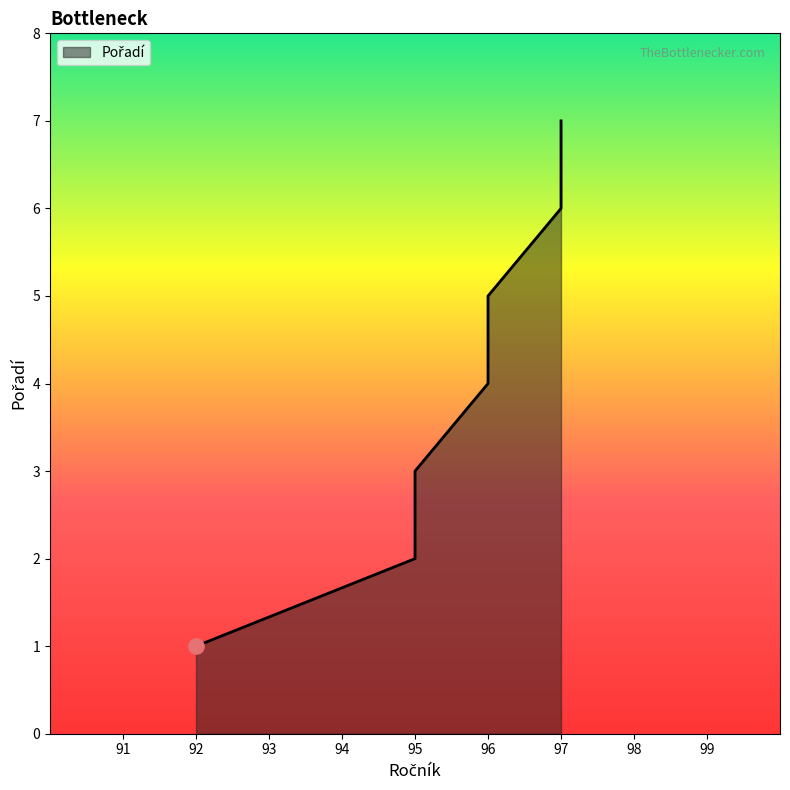

What is the ratio of the value at 96 to the value at 96?

0.8